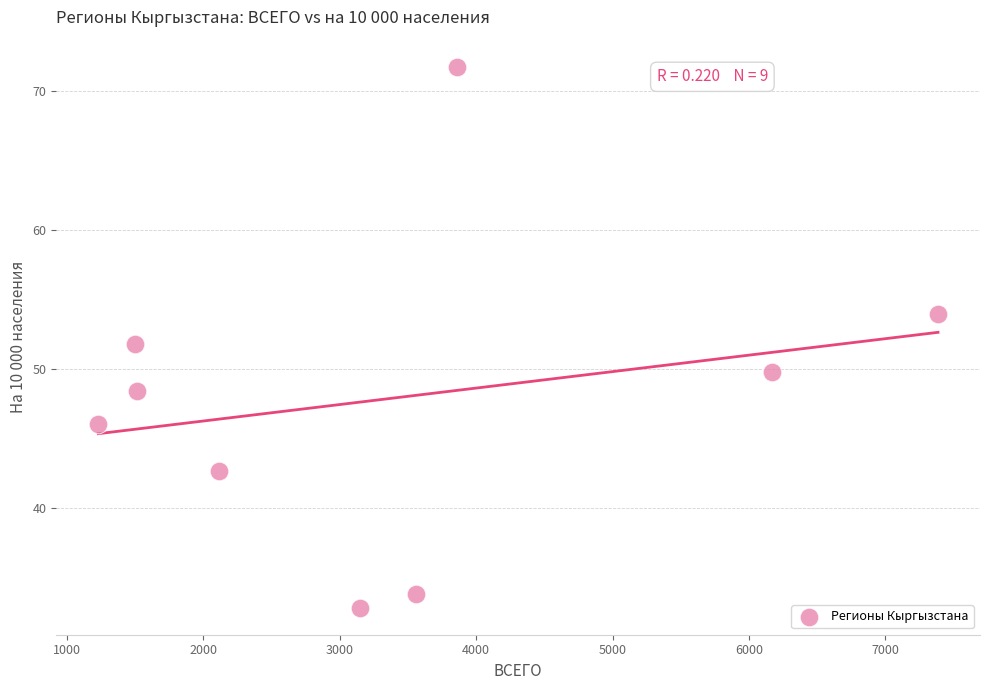

What is the range of X values (max minus min)?

6155.0